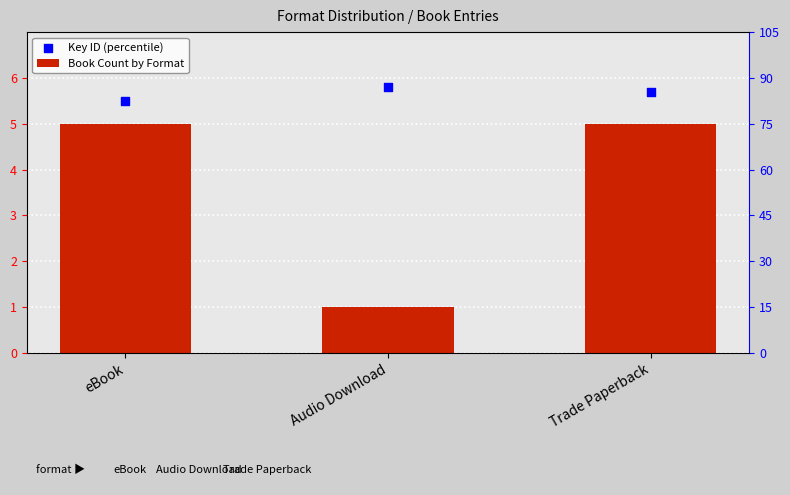

Approximately how many times larger is the value at eBook compared to Trade Paperback?

1.0